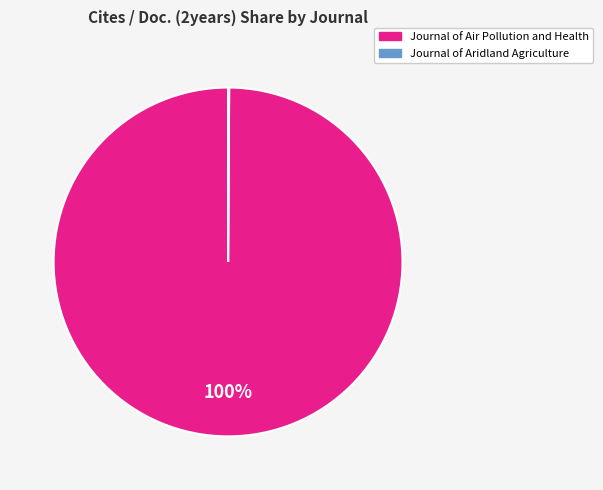

What percentage is the Journal of Air Pollution and Health slice, to the nearest percent?

100%